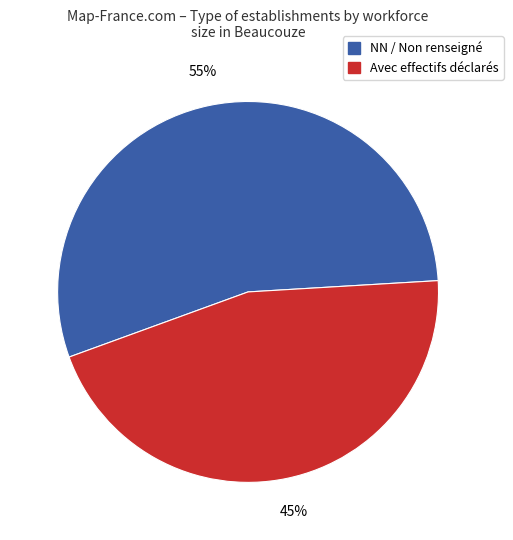

Combined, do Avec effectifs déclarés and NN / Non renseigné account for over 50%?

Yes